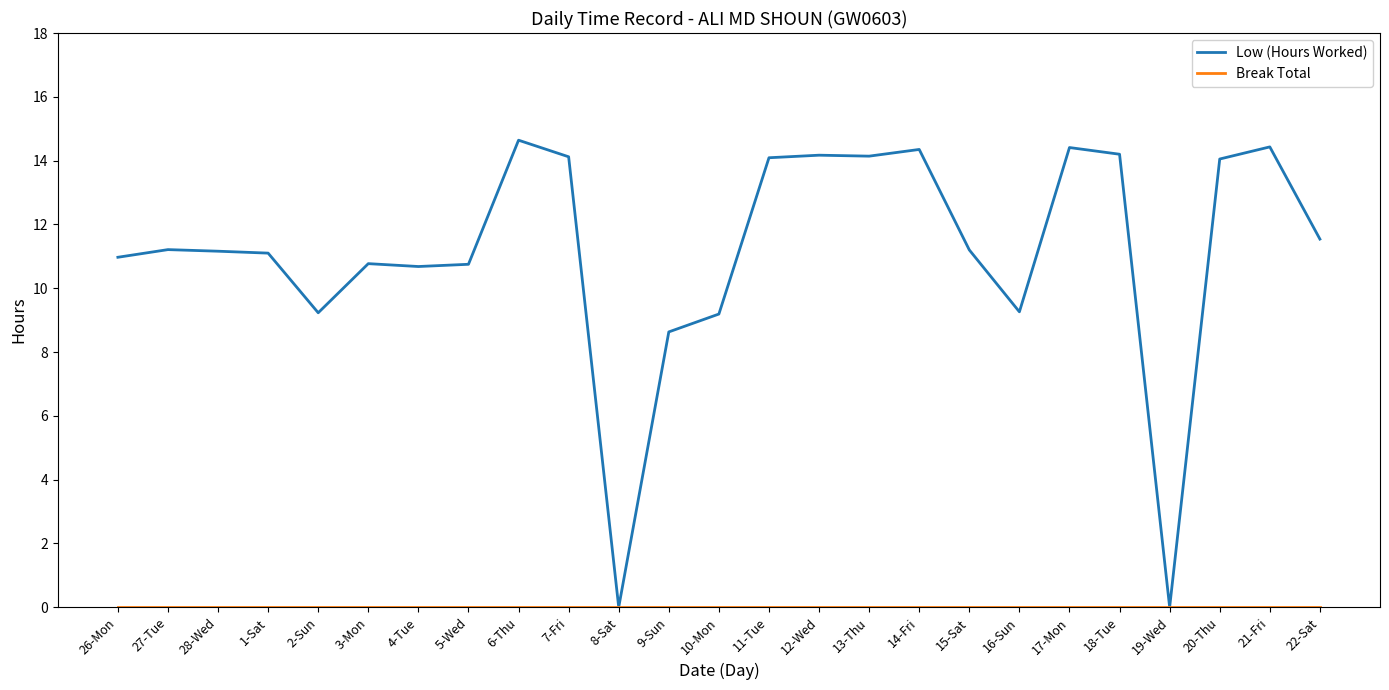

At which label is Low (Hours Worked) closest to 7?

9-Sun